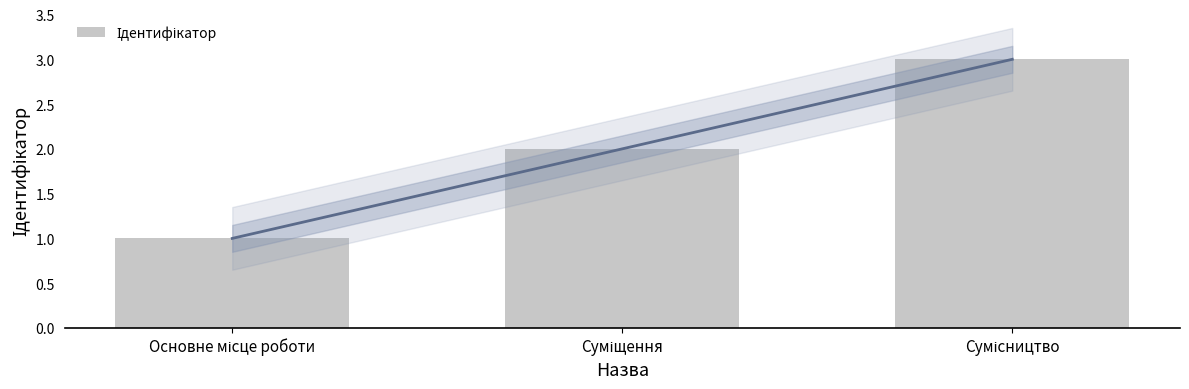

What is the ratio of the value at Суміщення to the value at Сумісництво?

0.7